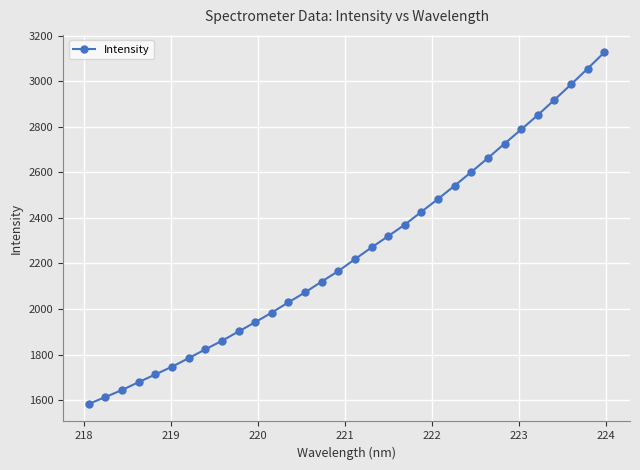

What is the average value?

2250.1